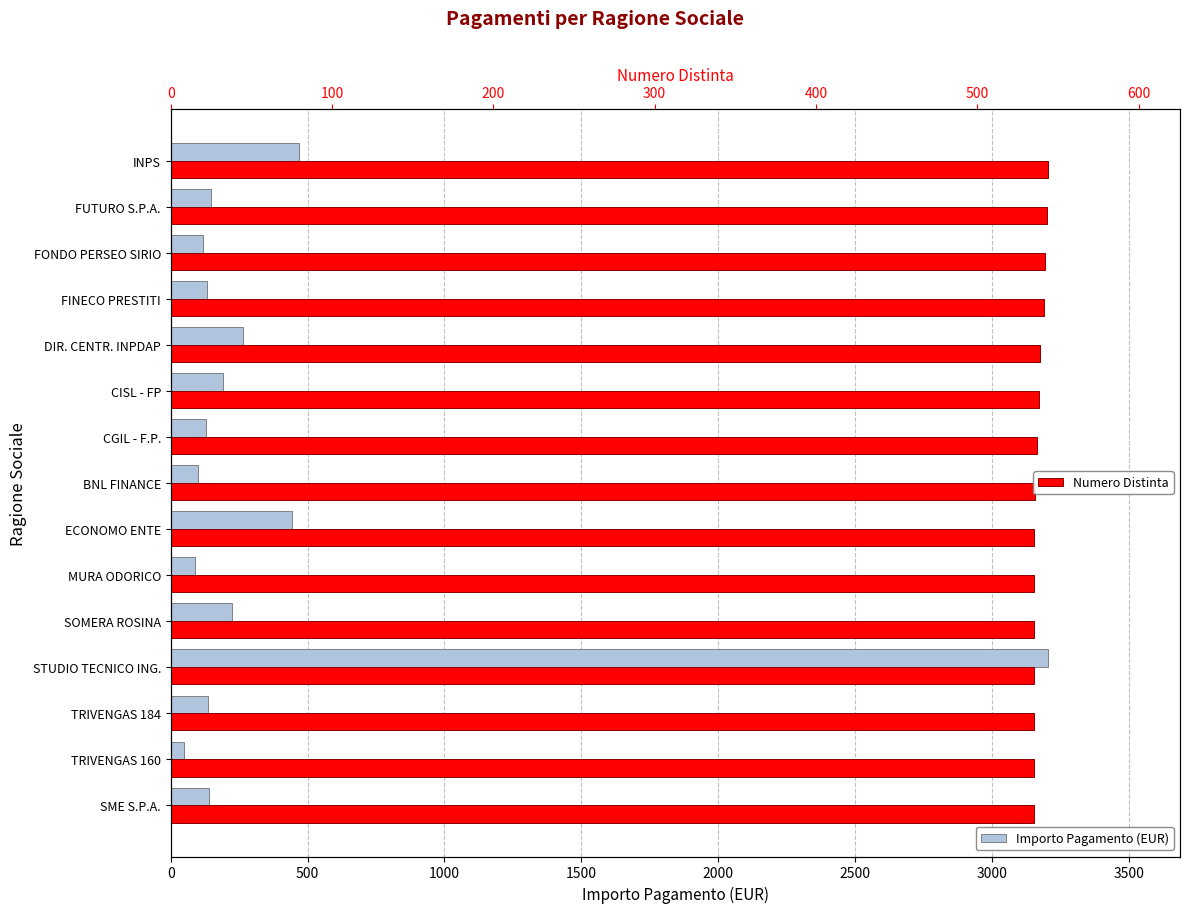

Which series changed the most between TRIVENGAS 160 and FINECO PRESTITI?

Importo Pagamento (EUR)